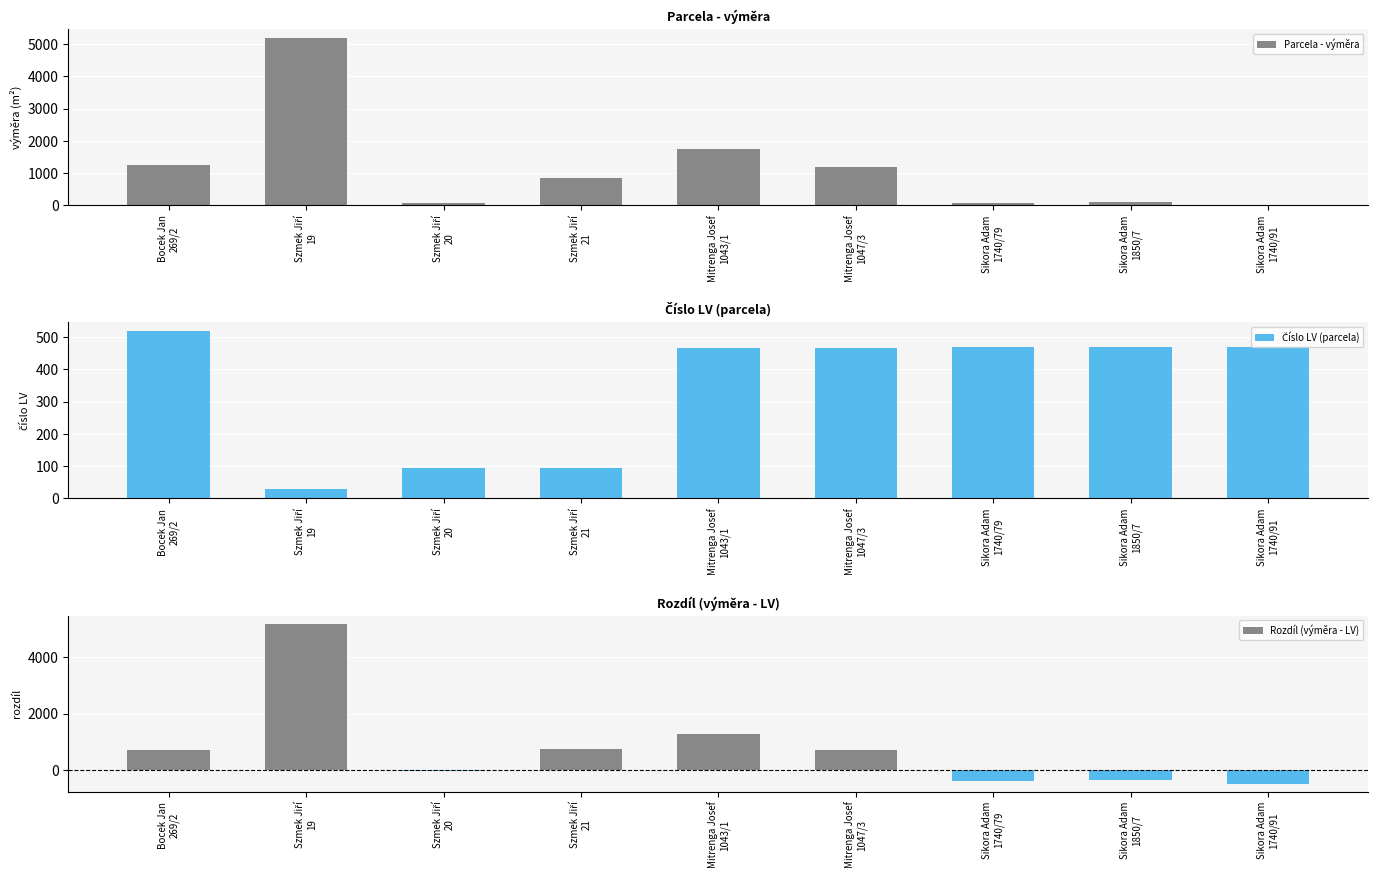

True or false: Parcela - výměra has a value of 83 at Szmek Jiří
20.

True